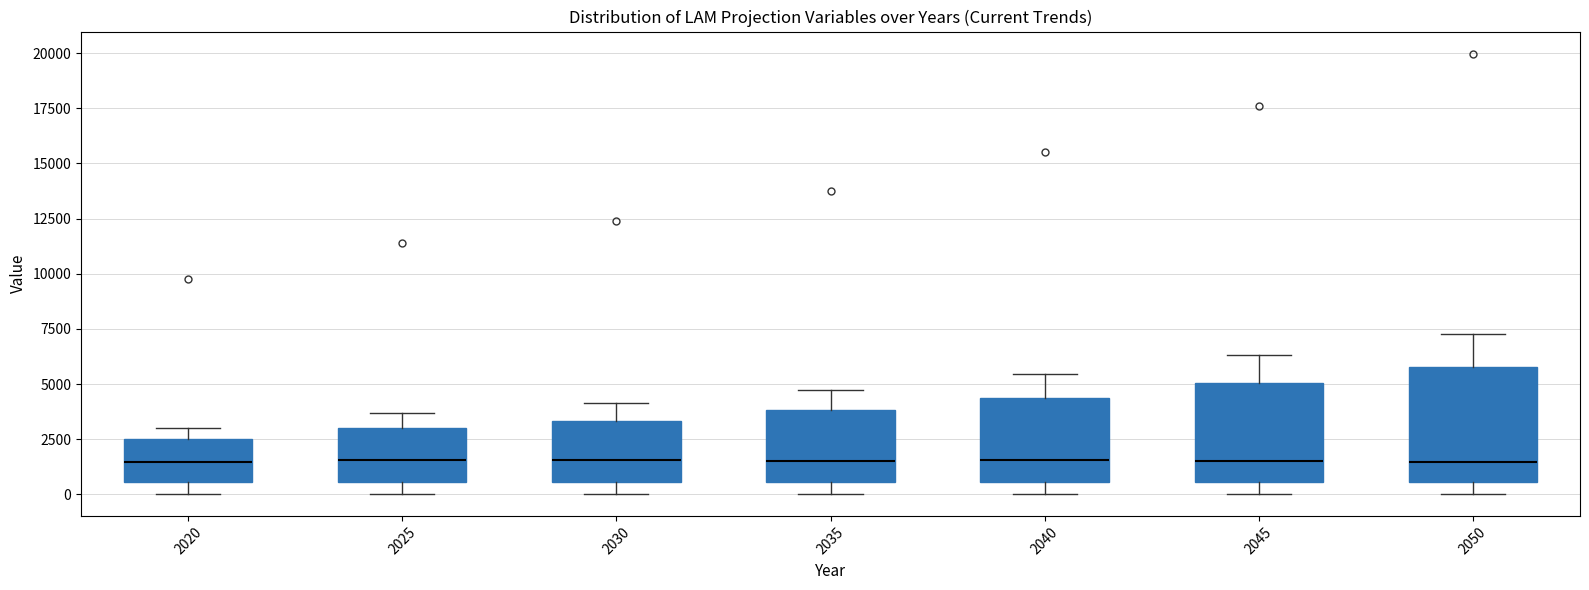

Reading left to right, read every box against the y-axis: the position of its median line, the range the box covers, and the ends of its whiskers. The values are not printed on the chart, so give them approximately, as read against the axis.

2020: median 1500, box 500 to 2500, whiskers 0 to 3000
2025: median 1500, box 500 to 3000, whiskers 0 to 3500
2030: median 1500, box 500 to 3500, whiskers 0 to 4000
2035: median 1500, box 500 to 4000, whiskers 0 to 4500
2040: median 1500, box 500 to 4500, whiskers 0 to 5500
2045: median 1500, box 500 to 5000, whiskers 0 to 6500
2050: median 1500, box 500 to 6000, whiskers 0 to 7500